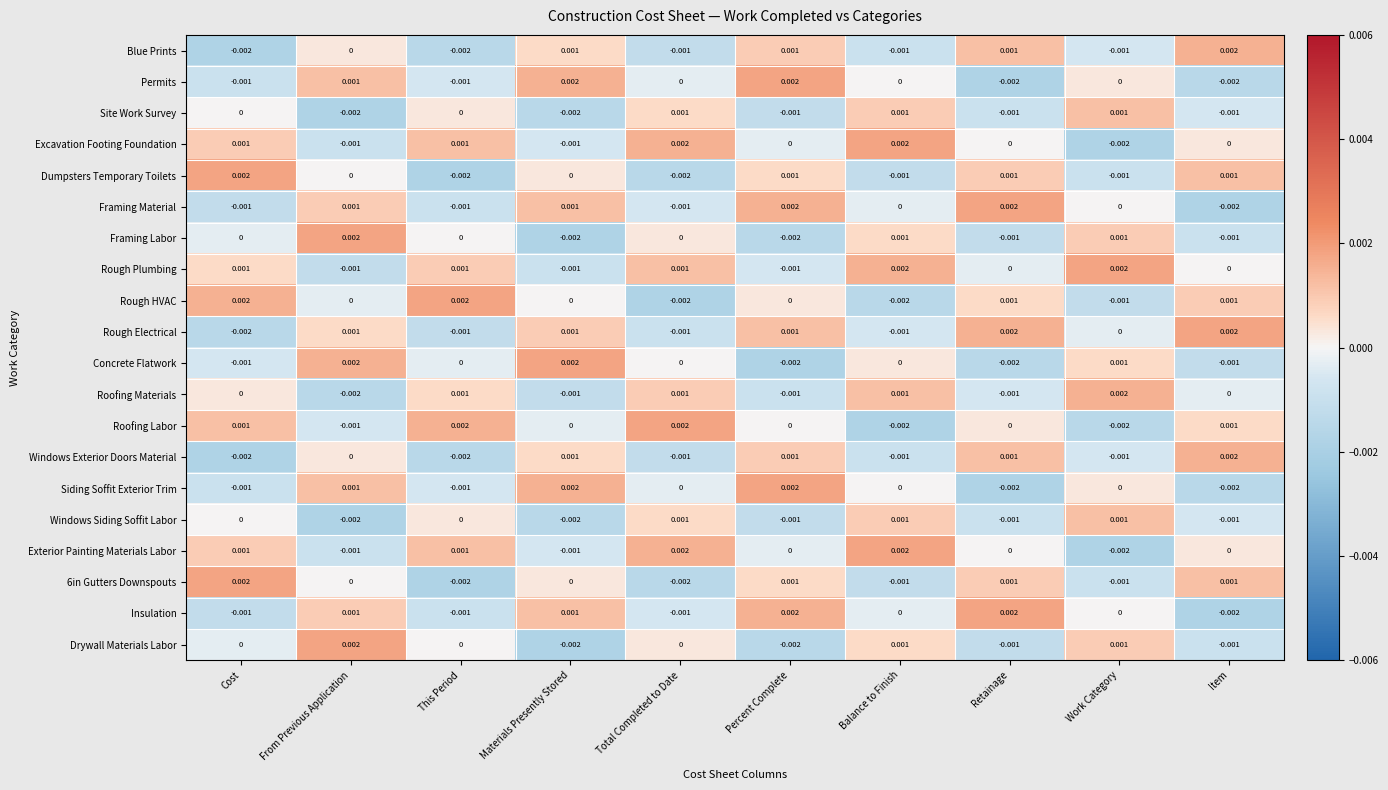

Where does the Excavation Footing Foundation series first go above 0?

Cost